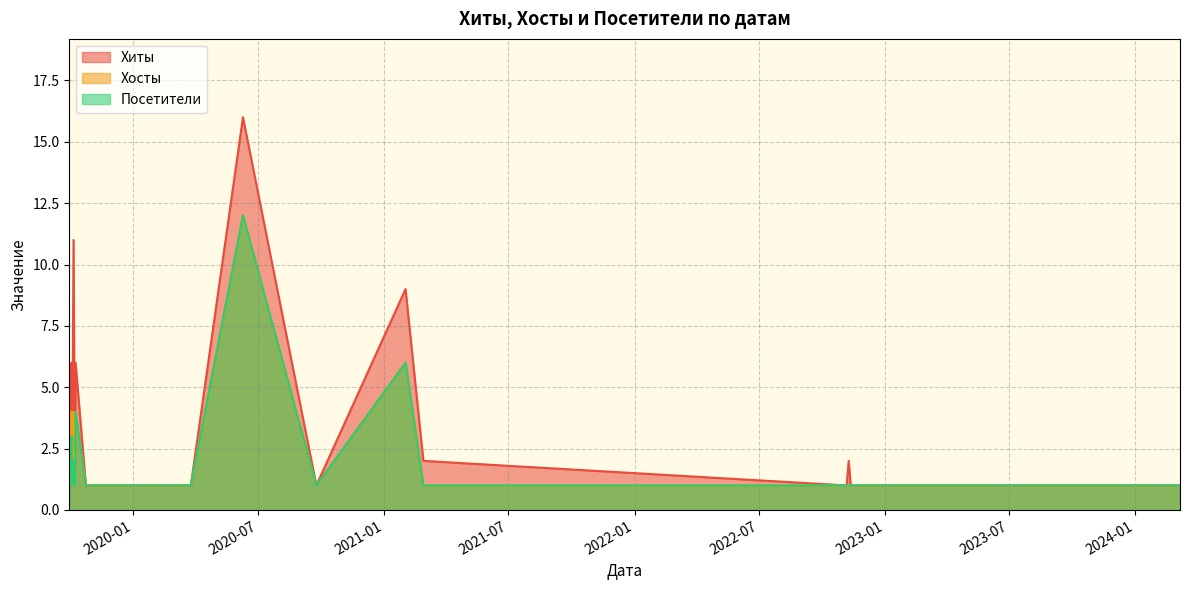

What is the label of the 9th point from the left?

2020-06-09